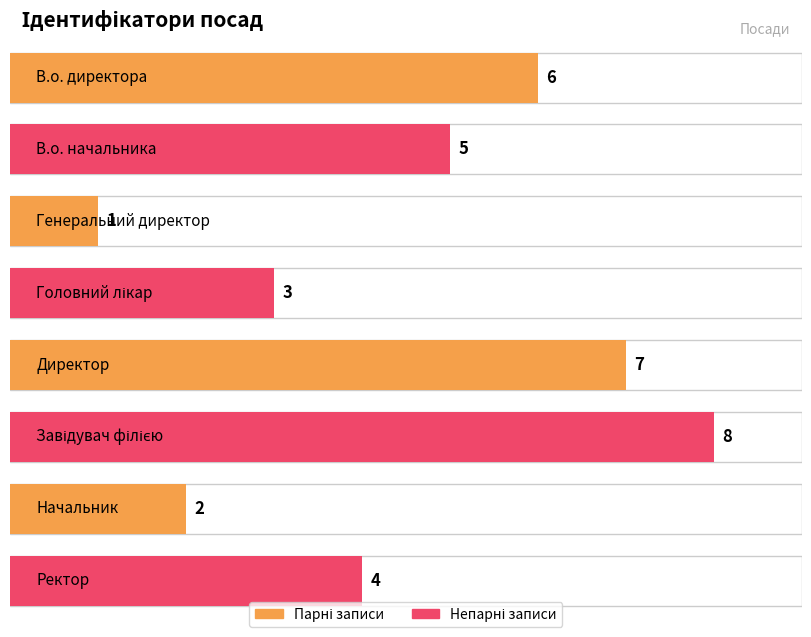

The value at Ректор is 5. True or false?

False